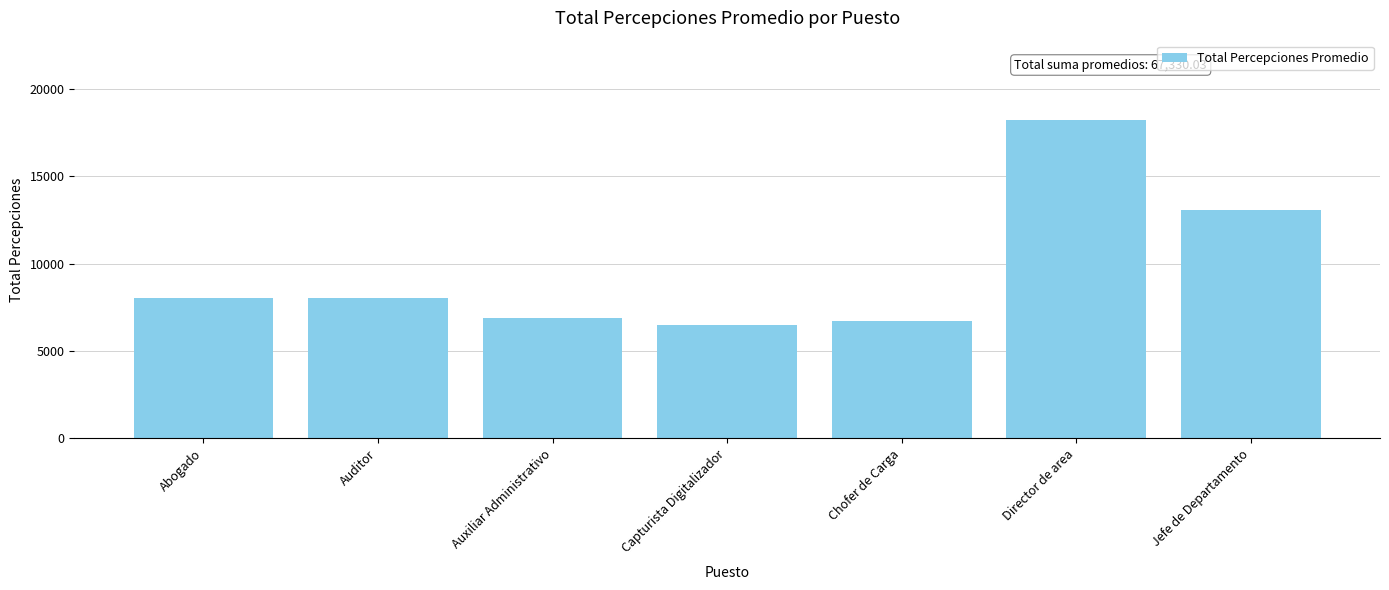

How many data points are less than 8005?

3